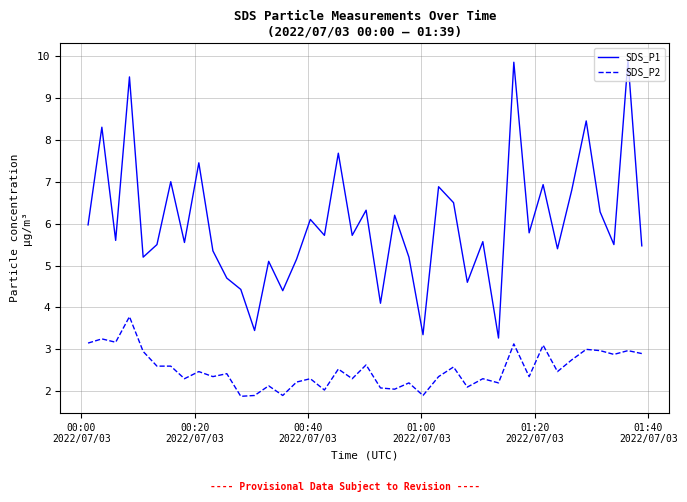

What is the lowest value of the SDS_P2 series?

1.9